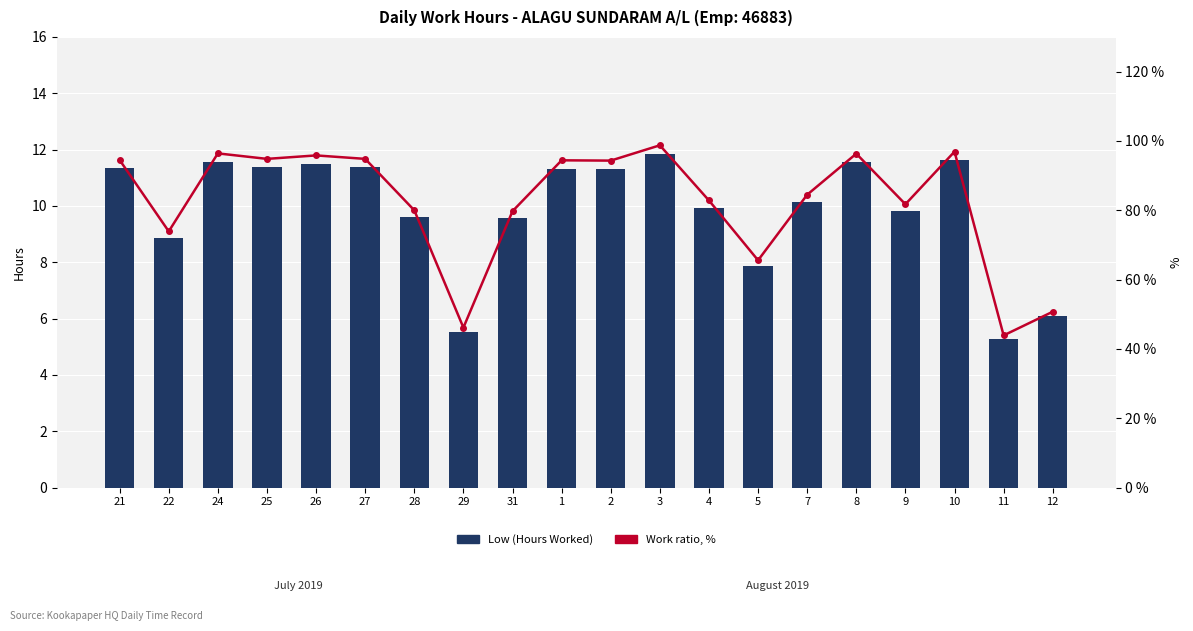

Which has a higher value, 12 or 2?

2